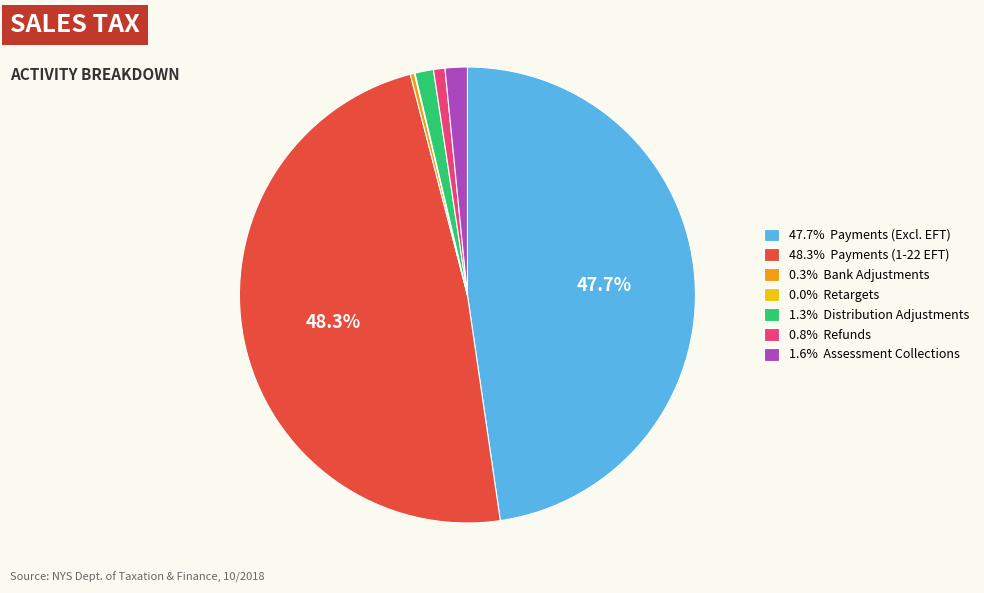

Does any single category account for the majority?

No